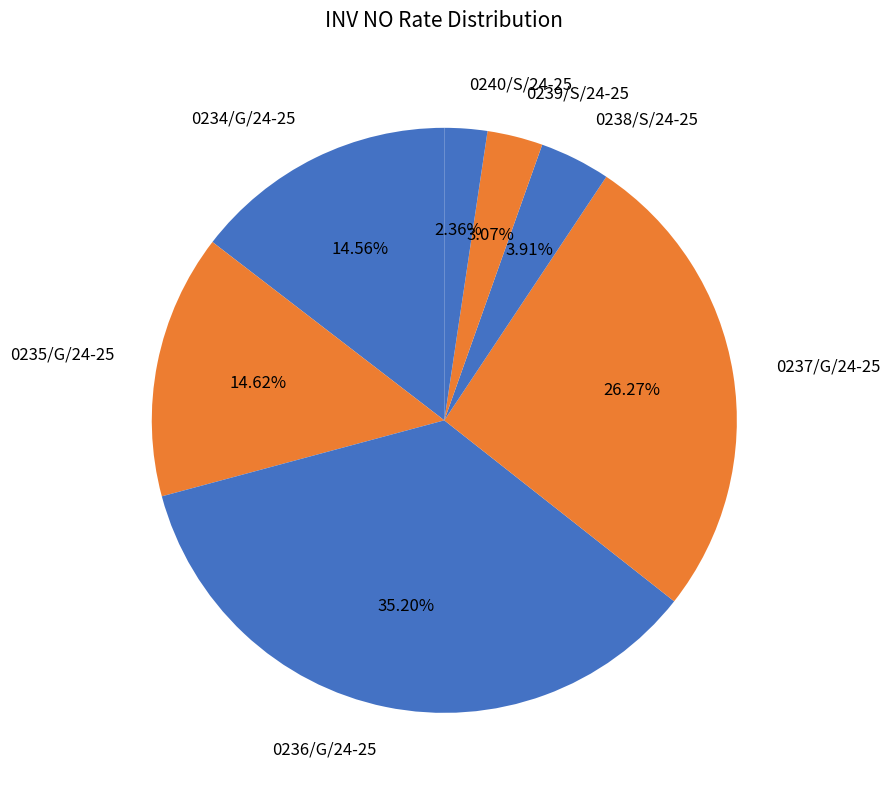

Does 0238/S/24-25 represent more than half of the total?

No